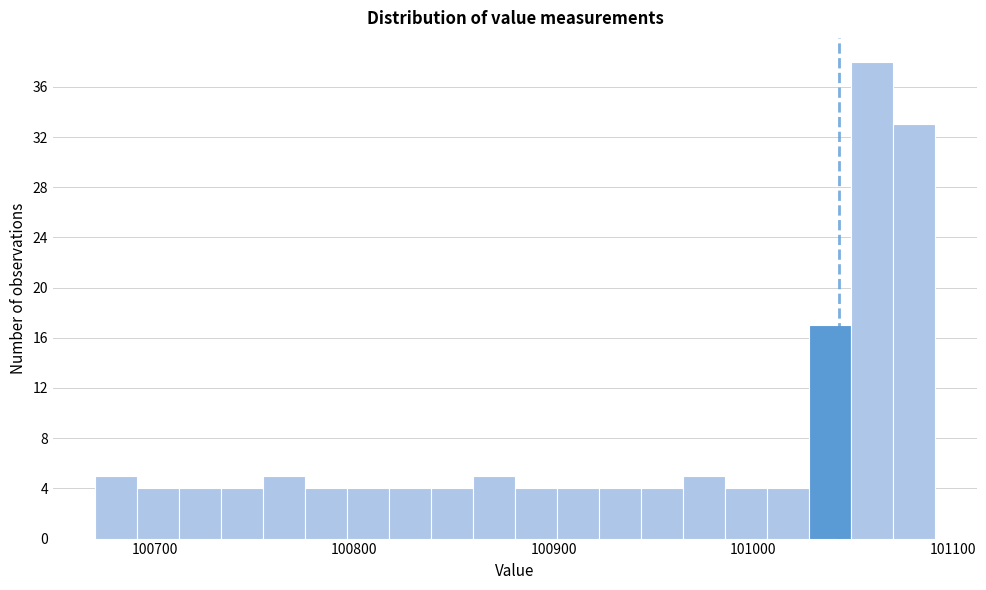

Around what value on the x-axis is the tallest bar? Give the approximate position of its centre, as read against the axis.

101060